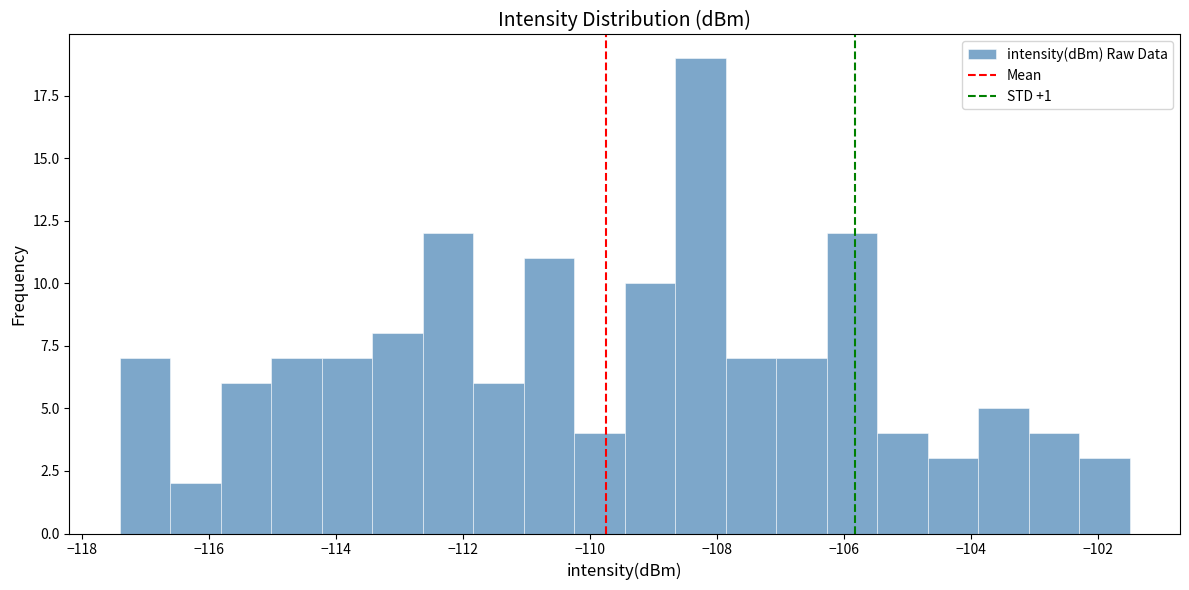

Around what value on the x-axis is the tallest bar? Give the approximate position of its centre, as read against the axis.

-108.2